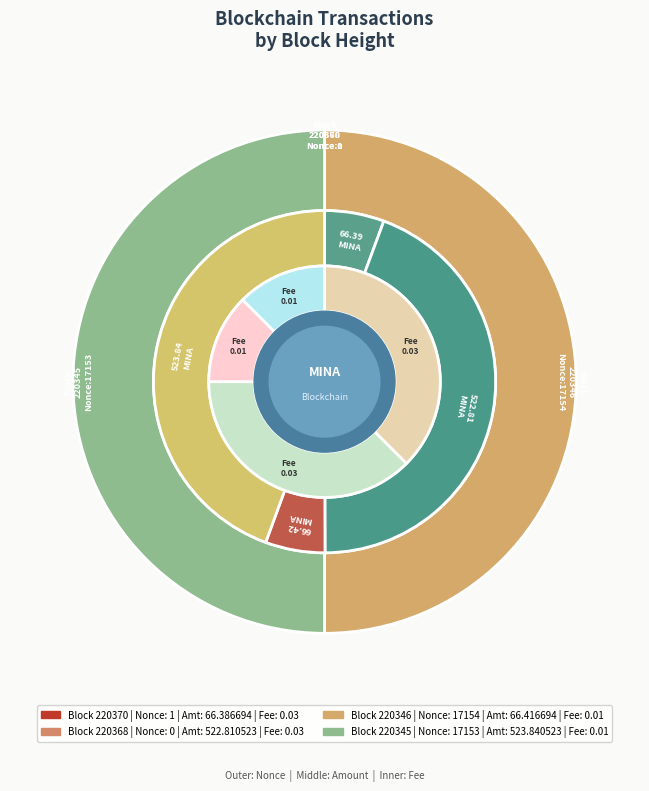

To the nearest percent, what is the average slice percentage?

25%